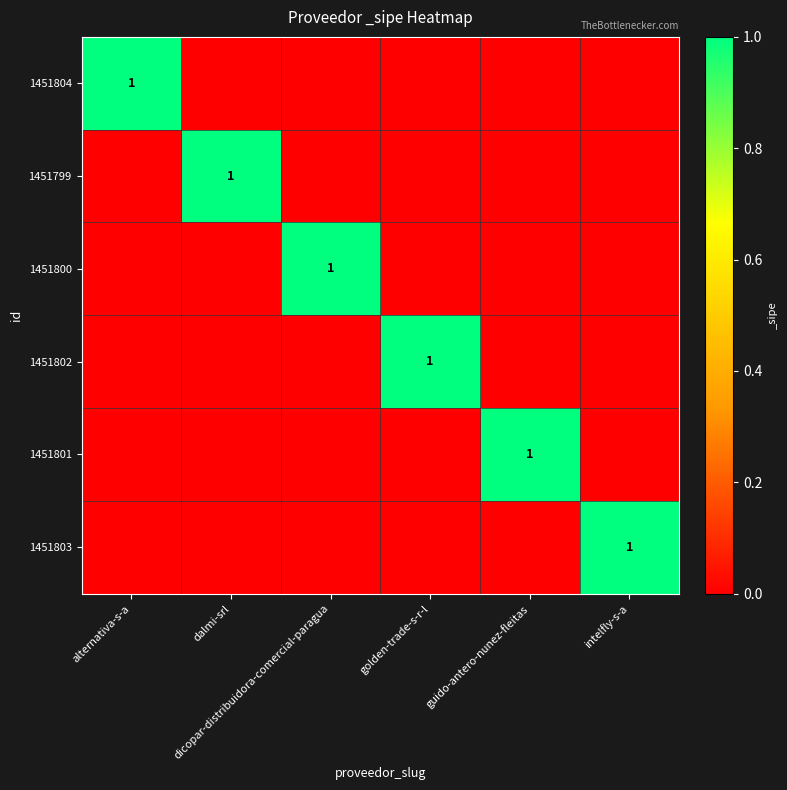

List the labels in order of 1451800 value, smallest first.

alternativa-s-a, dalmi-srl, golden-trade-s-r-l, guido-antero-nunez-fleitas, intelfly-s-a, dicopar-distribuidora-comercial-paragua